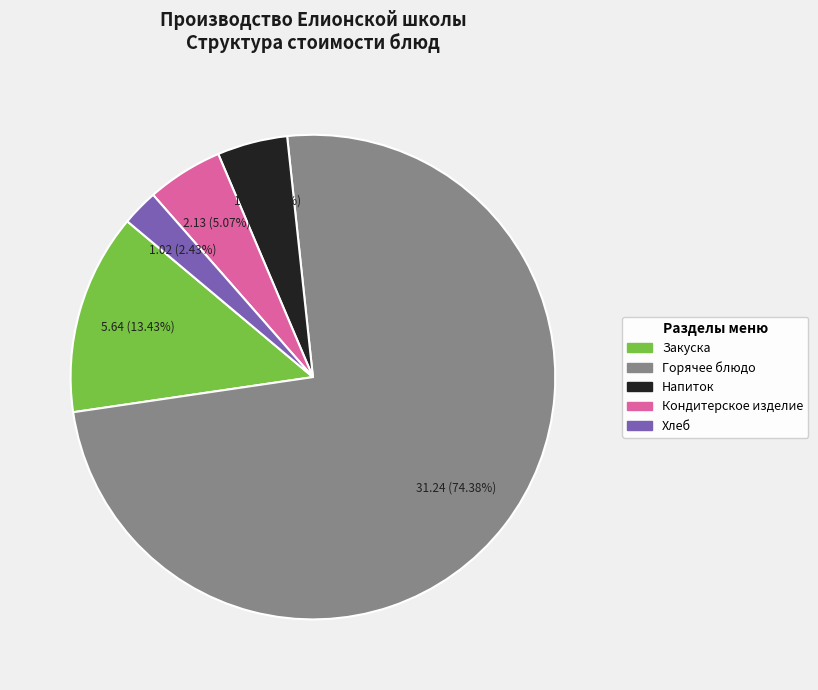

What portion of the pie excludes Горячее блюдо?

25.6%